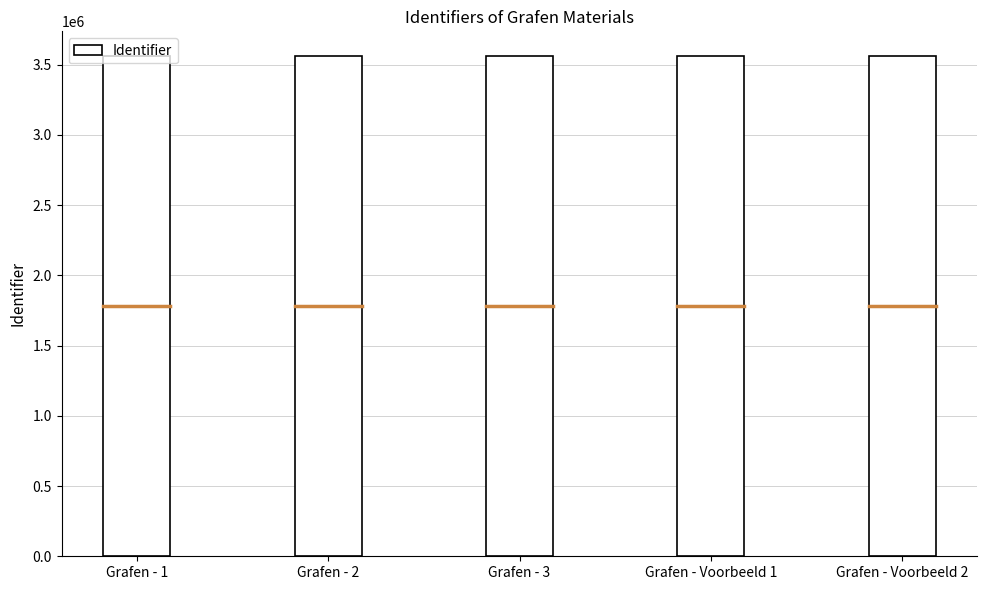

What is the value of the 5th bar from the left?

3559441